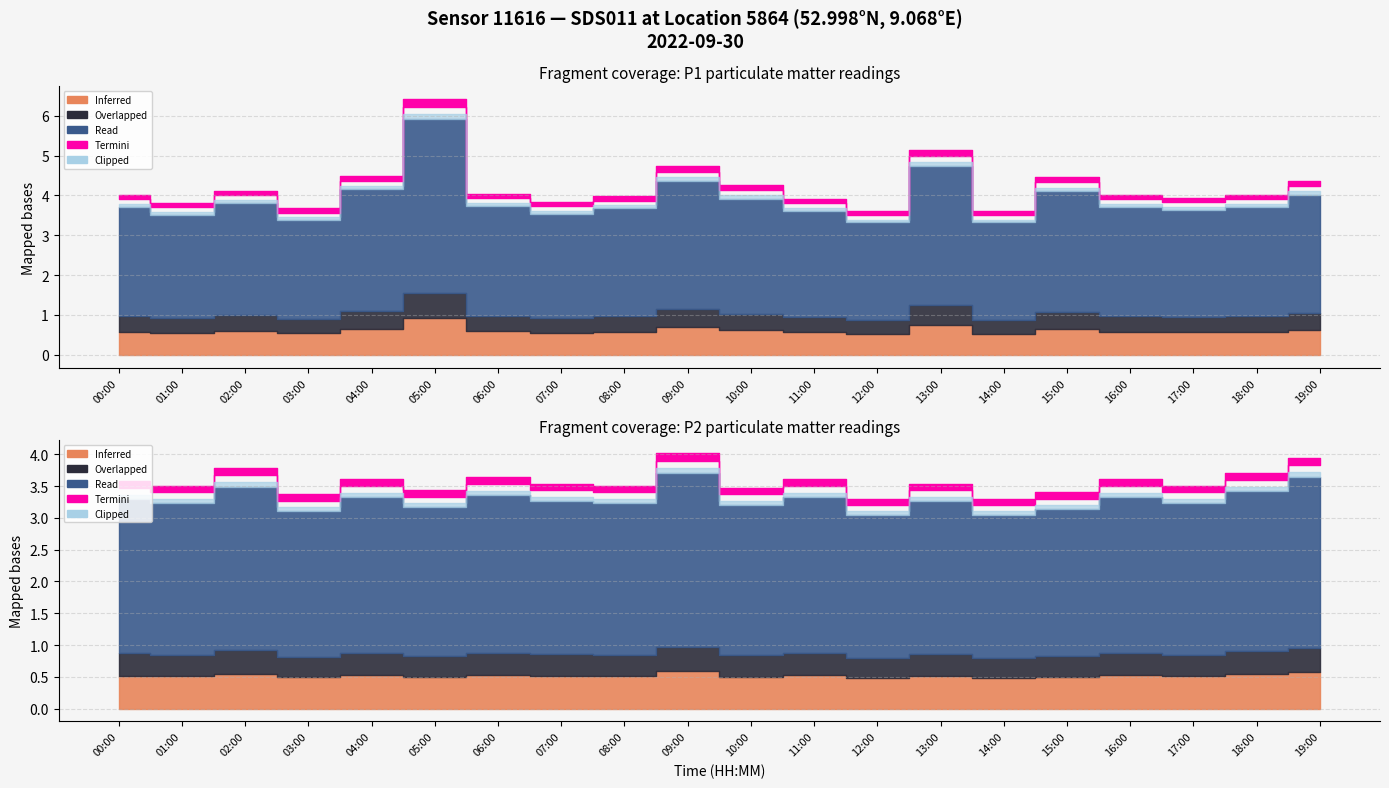

What is the sum of all P1 values?

82.0